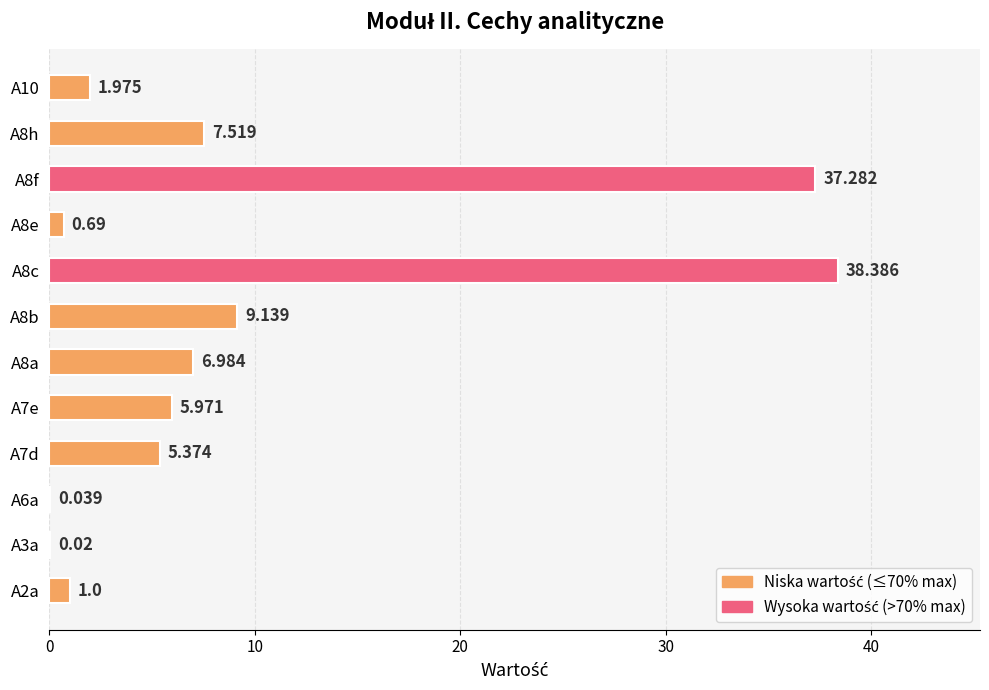

What is the maximum value shown in the chart?

38.4